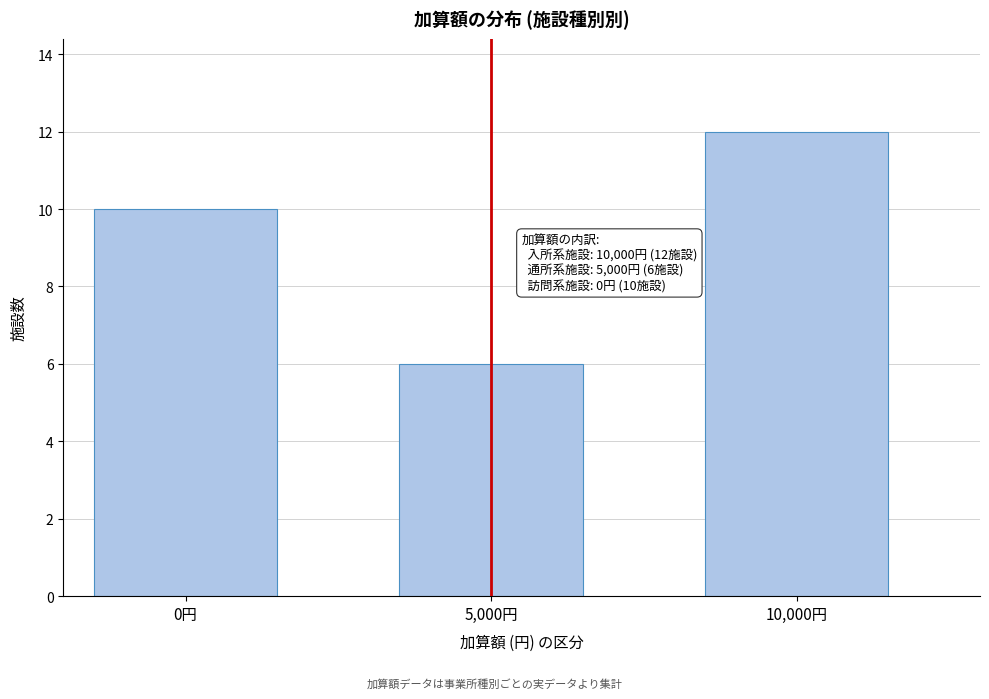

Reading left to right, list all the values displayed in this chart.

10	6	12